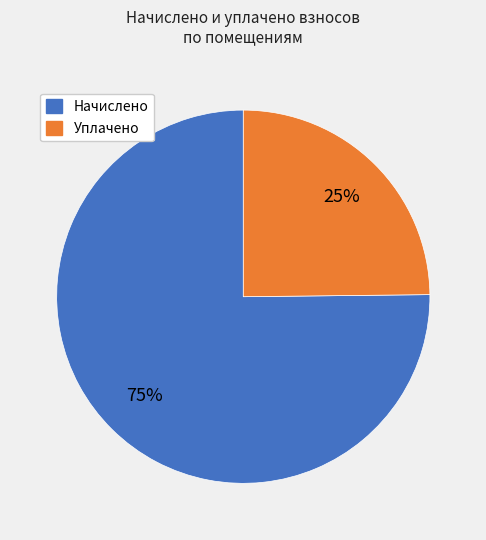

Is there a majority slice in this chart?

Yes